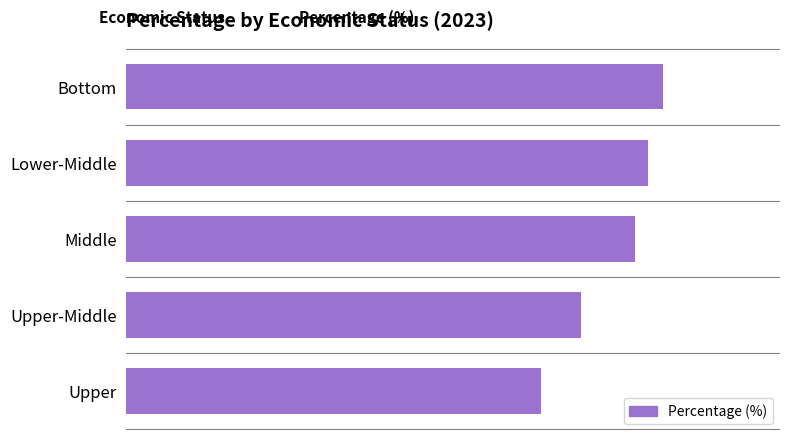

Reading bottom to top, list all the values displayed in this chart.

Upper=50.8	Upper-Middle=55.7	Middle=62.3	Lower-Middle=63.8	Bottom=65.7